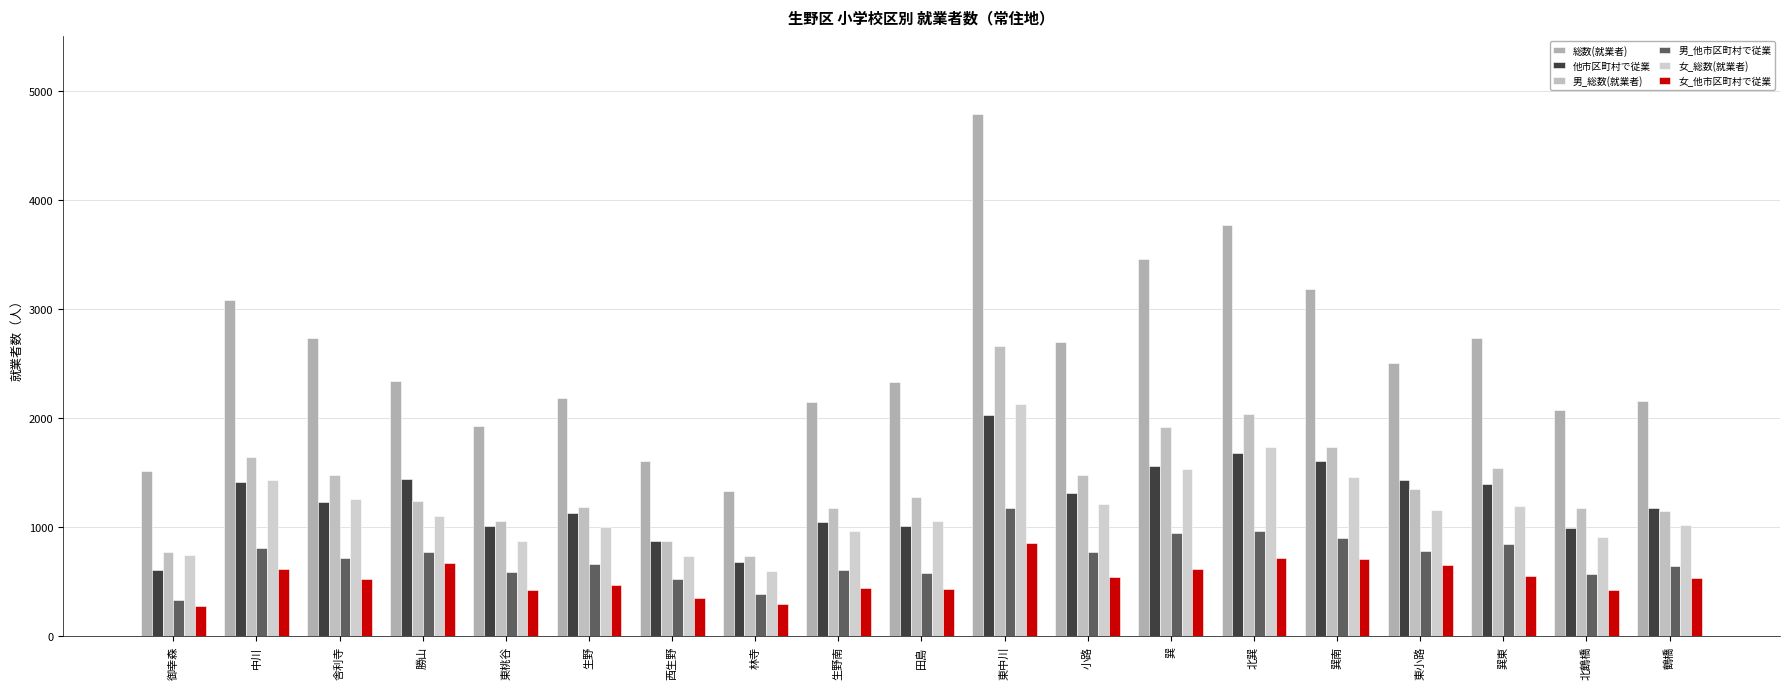

What is the difference between the maximum and minimum values in the 男_他市区町村で従業 series?

851